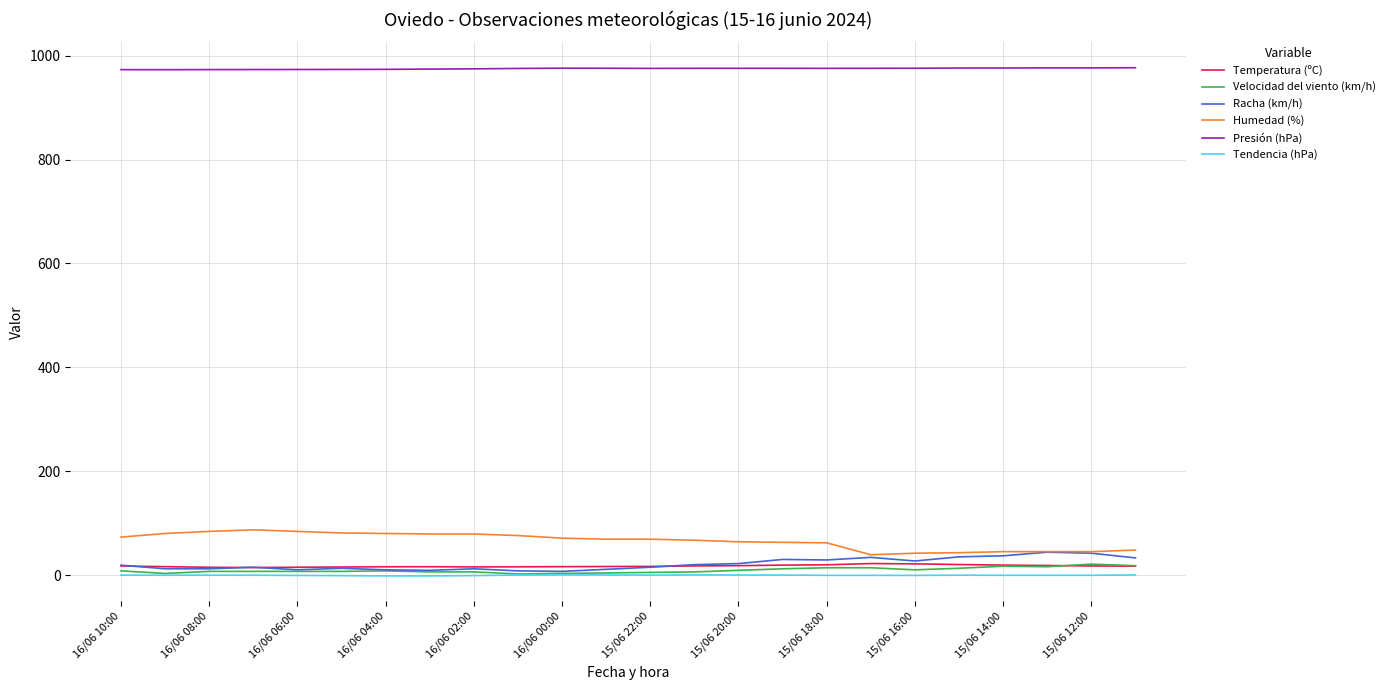

True or false: Humedad (%) and Tendencia (hPa) intersect in this chart.

False